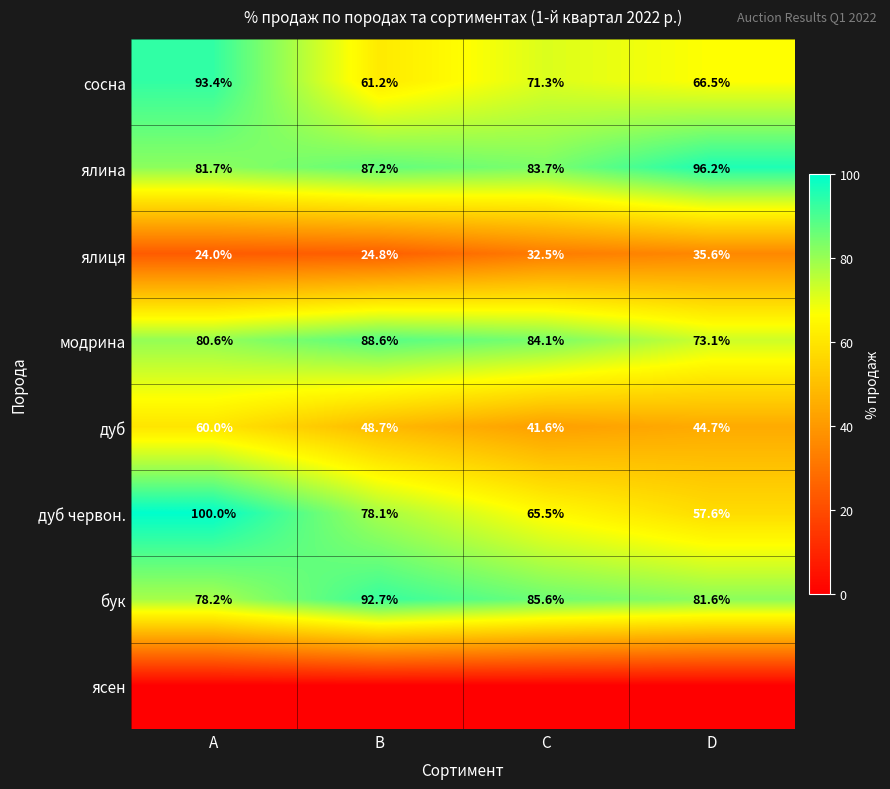

The value of сосна at A is 158.0. True or false?

False